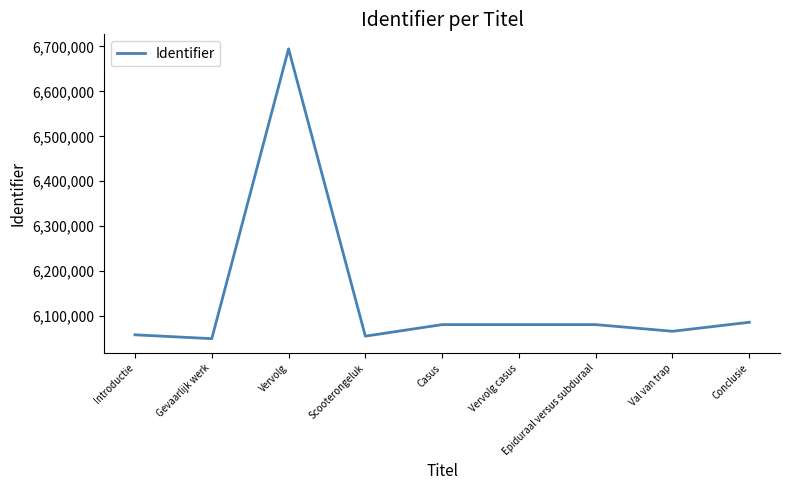

At which label does the data first exceed 6080680?

Vervolg